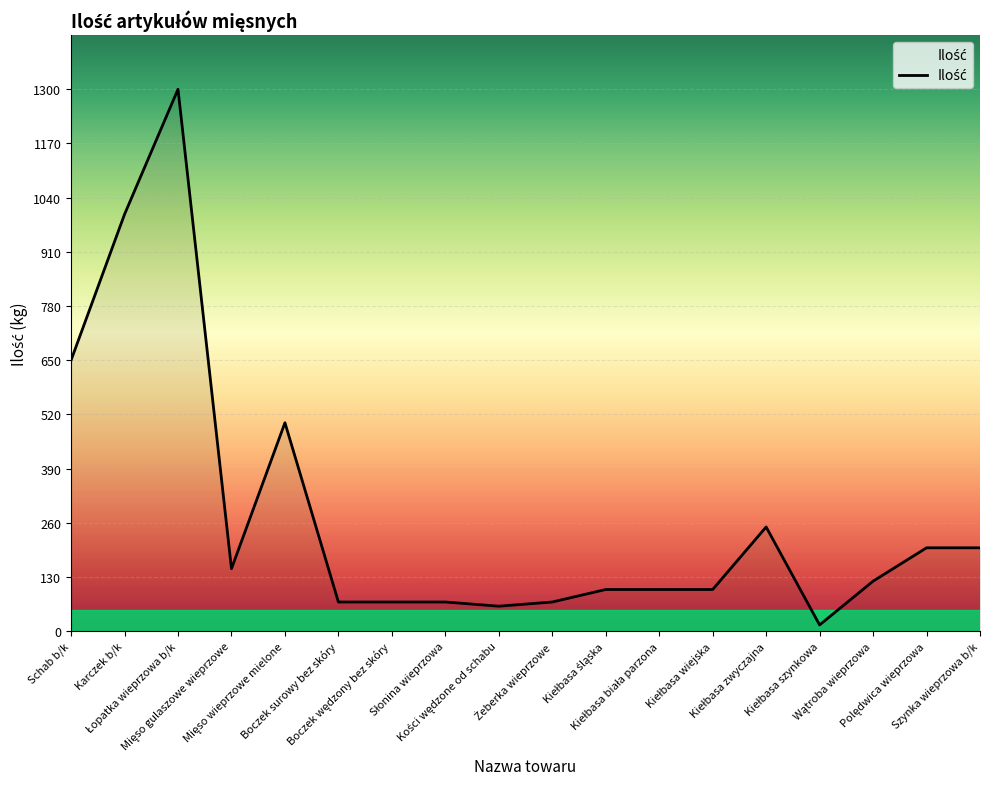

What is the difference between the maximum and minimum values?

1285